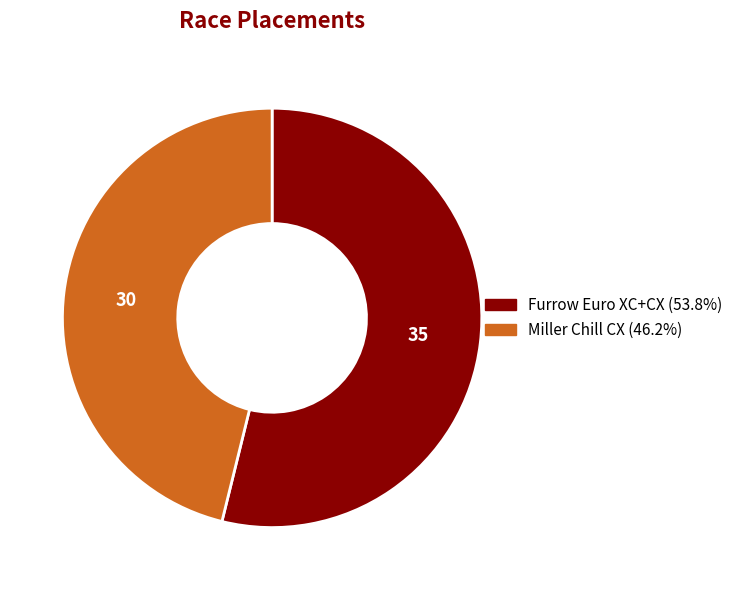

Which has a higher value, Miller Chill CX or Furrow Euro XC+CX?

Furrow Euro XC+CX